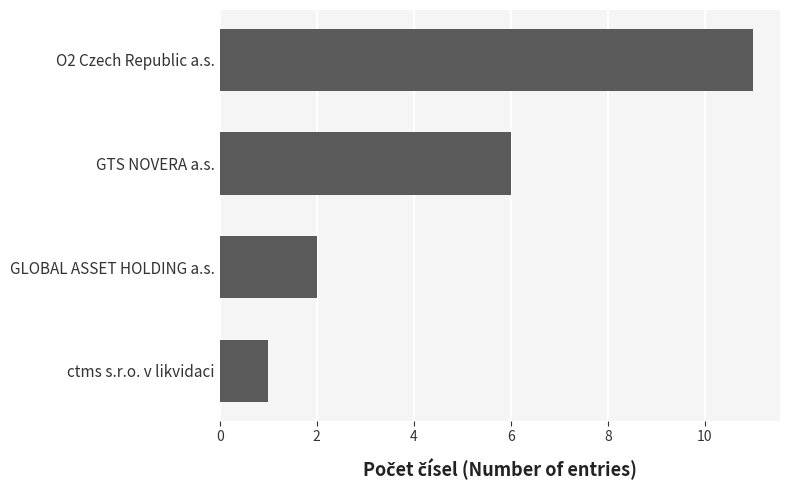

Does the chart contain stacked bars?

No